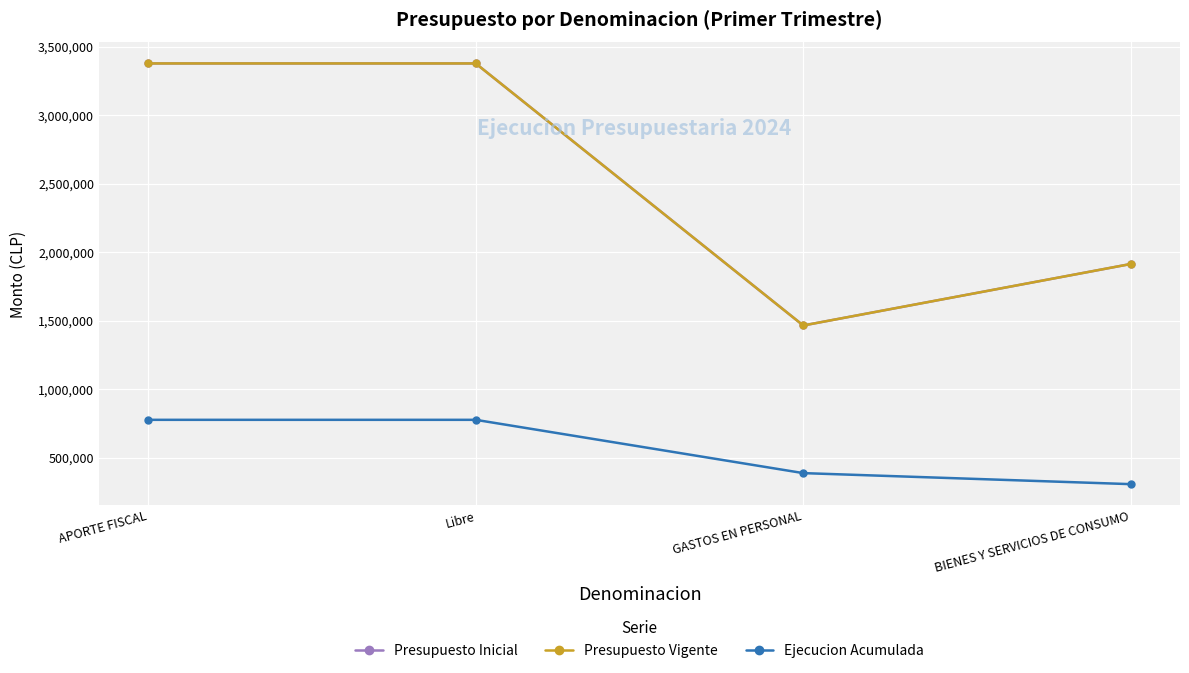

True or false: Presupuesto Inicial has more than 2 points higher than both neighbors.

False